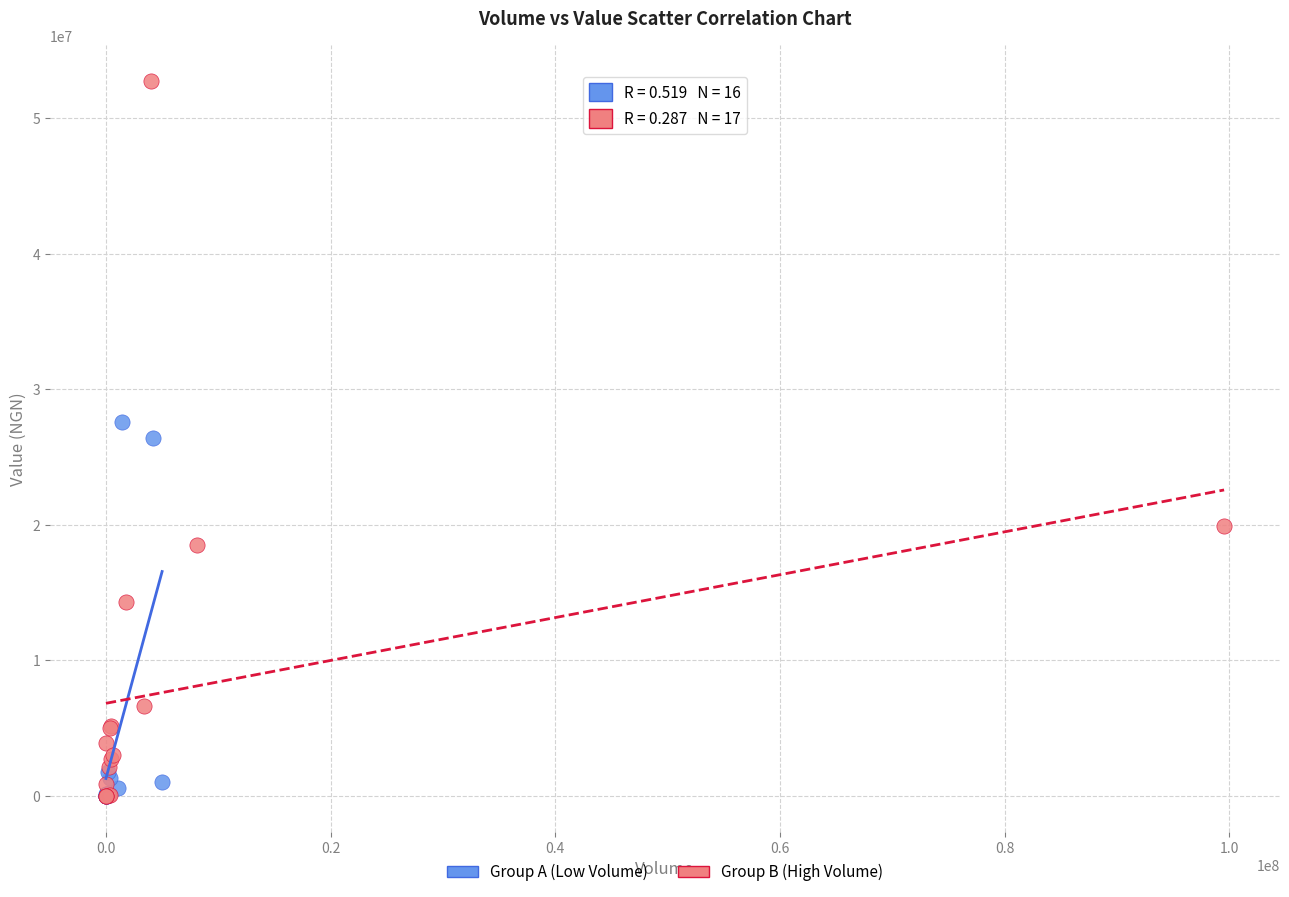

Which series contains the highest Y value?

Group B (High Volume)